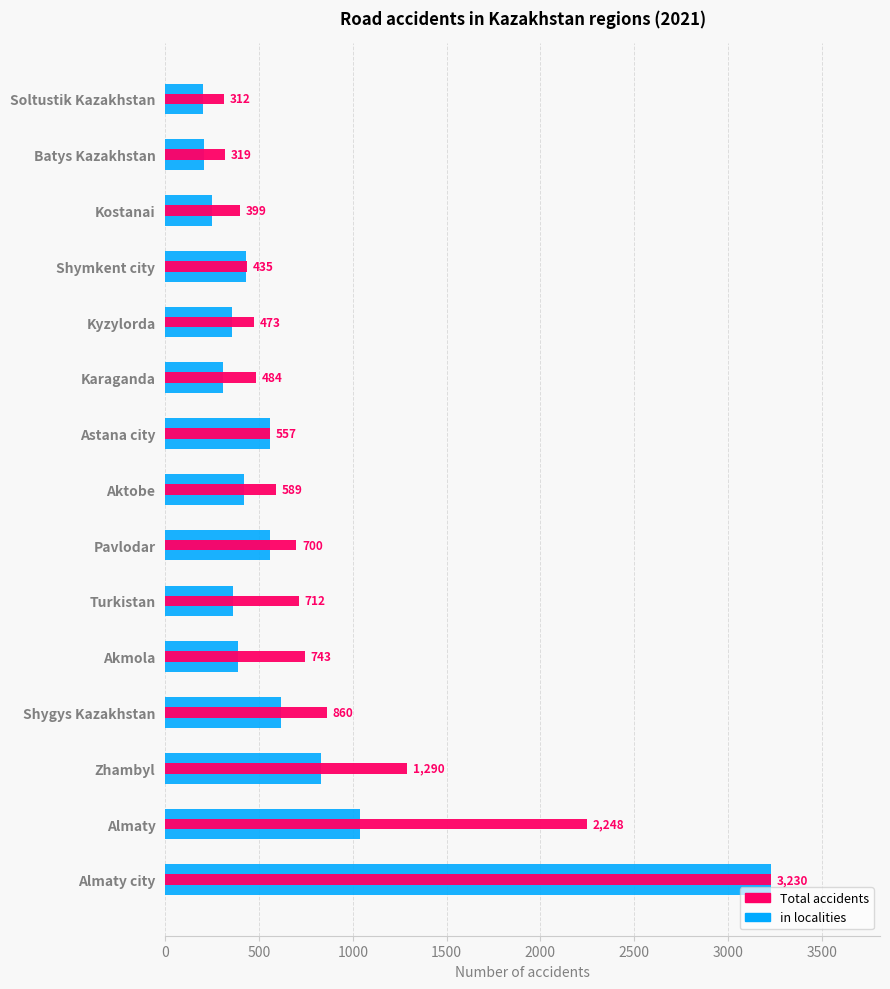

Rank the series by their maximum value, from highest to lowest.

in localities, Total accidents